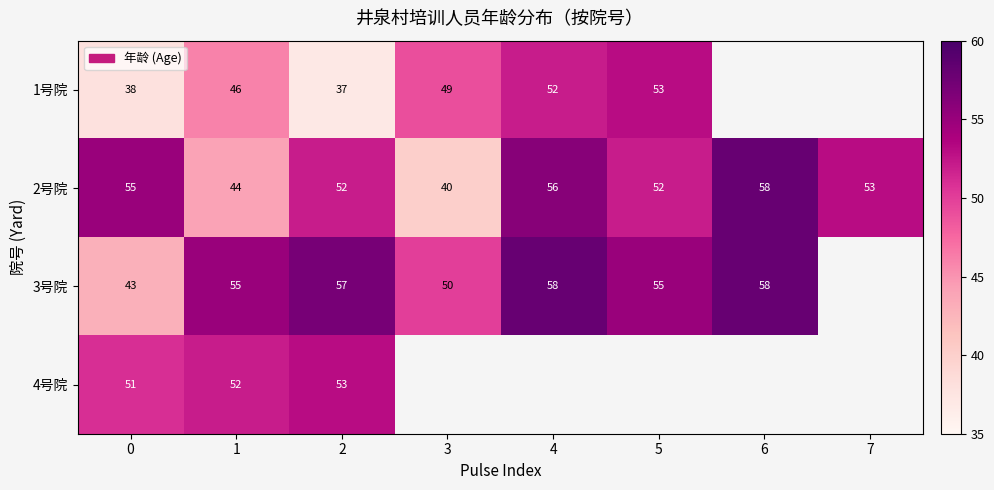

How many series are shown in this chart?

4